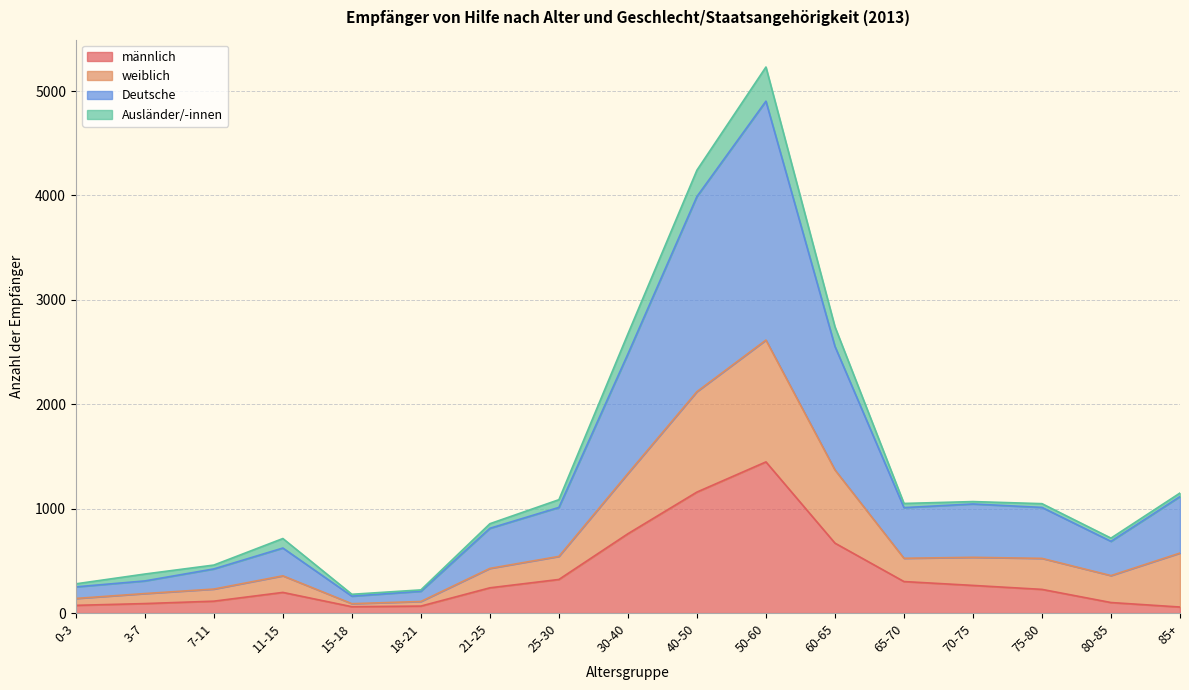

Which series has the largest range (max minus min)?

Deutsche